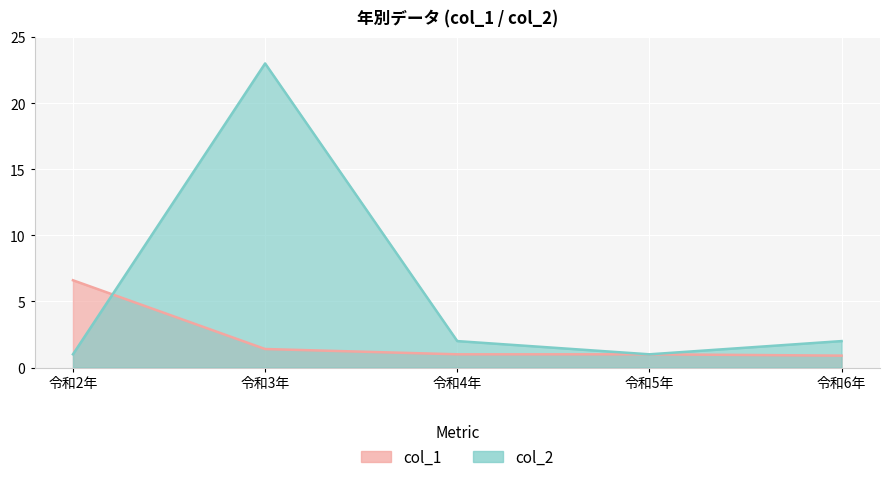

What is the difference between the maximum and minimum values in the col_2 series?

22.0